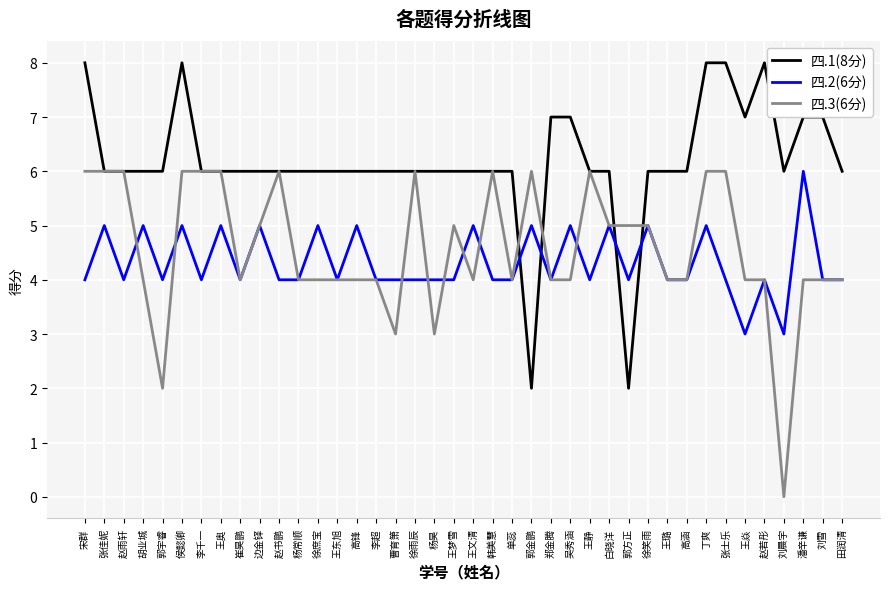

What is the difference between the maximum and second lowest values in the 四.2(6分) series?

3